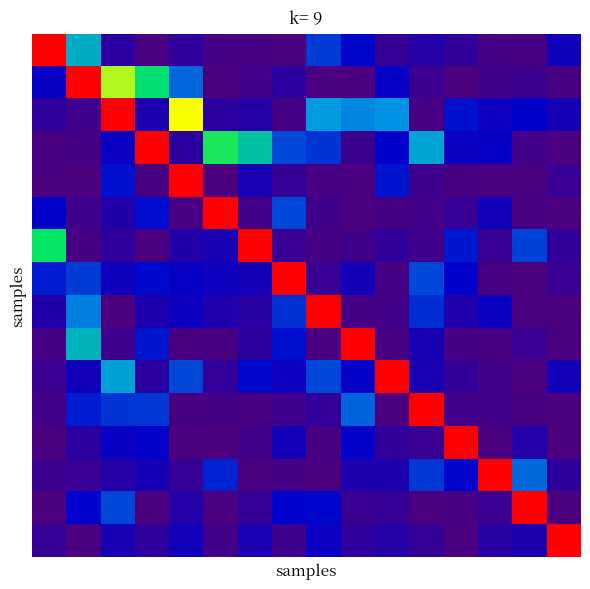

Count the number of data series in this chart.

16